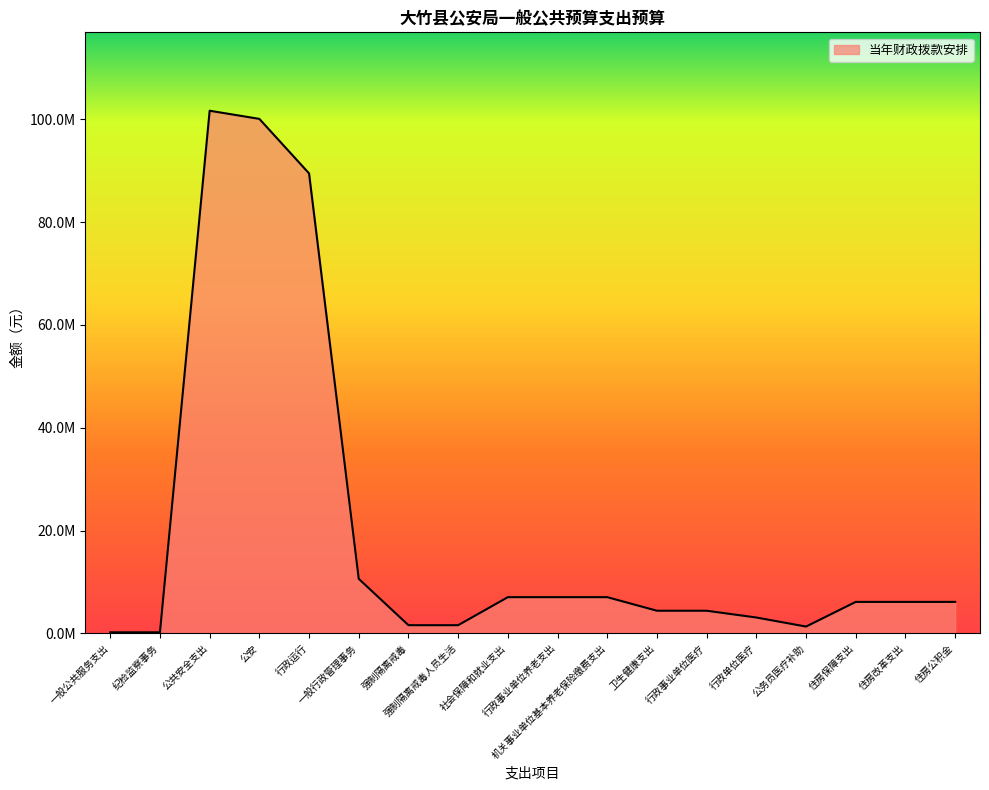

What is the difference between the maximum and second lowest values?

101477495